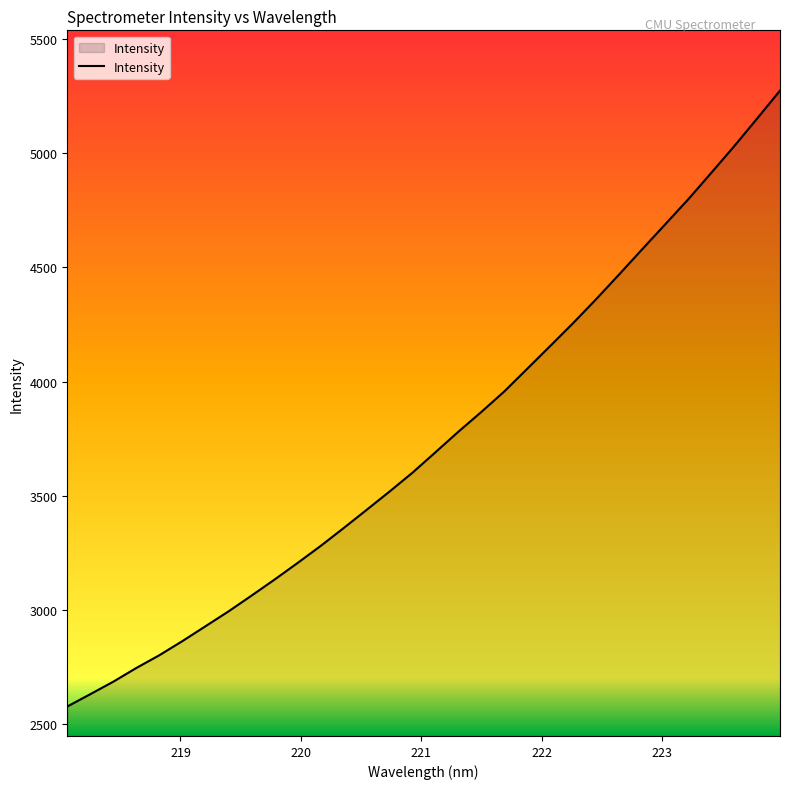

What is the greatest value displayed?

5273.7